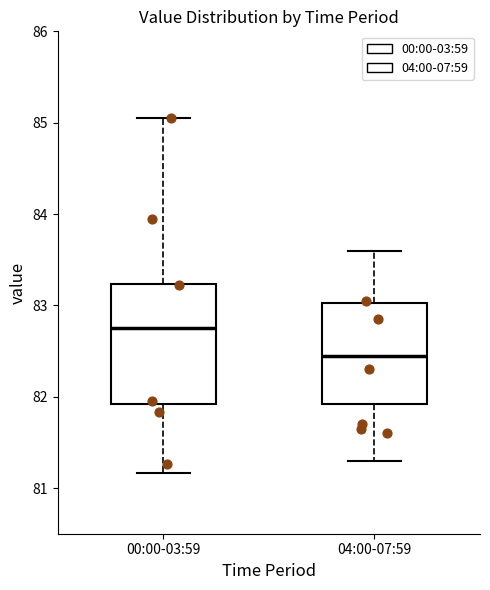

Reading left to right, read every box against the y-axis: the position of its median line, the range the box covers, and the ends of its whiskers. The values are not printed on the chart, so give them approximately, as read against the axis.

00:00-03:59: median 82.8, box 81.9 to 83.2, whiskers 81.2 to 85.1
04:00-07:59: median 82.5, box 81.9 to 83.0, whiskers 81.3 to 83.6